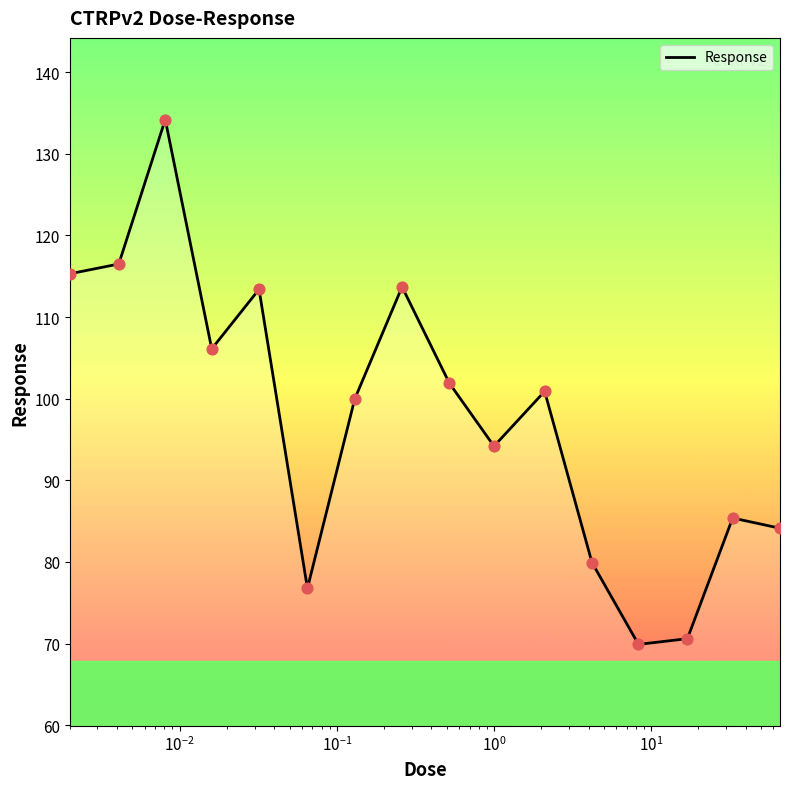

What is the minimum value shown in the chart?

69.9